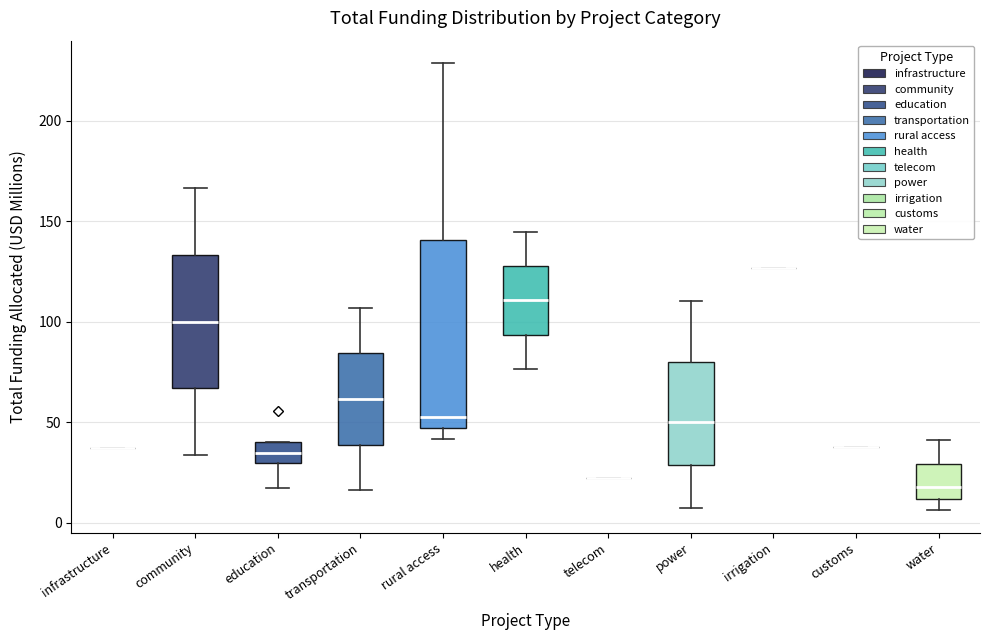

Reading left to right, transcribe this box plot: for each box, give where its median line is, the range the box spans, and where its two whiskers end, as read against the y-axis. The values are not printed on the chart, so give them approximately, as read against the axis.

infrastructure: box collapsed to a line at 35, whiskers 35 to 35
community: median 100, box 65 to 135, whiskers 35 to 165
education: median 35, box 30 to 40, whiskers 15 to 40
transportation: median 60, box 40 to 85, whiskers 15 to 105
rural access: median 55, box 45 to 140, whiskers 40 to 230
health: median 110, box 95 to 130, whiskers 75 to 145
telecom: box collapsed to a line at 20, whiskers 20 to 20
power: median 50, box 30 to 80, whiskers 5 to 110
irrigation: box collapsed to a line at 125, whiskers 125 to 125
customs: box collapsed to a line at 40, whiskers 40 to 40
water: median 20, box 10 to 30, whiskers 5 to 40